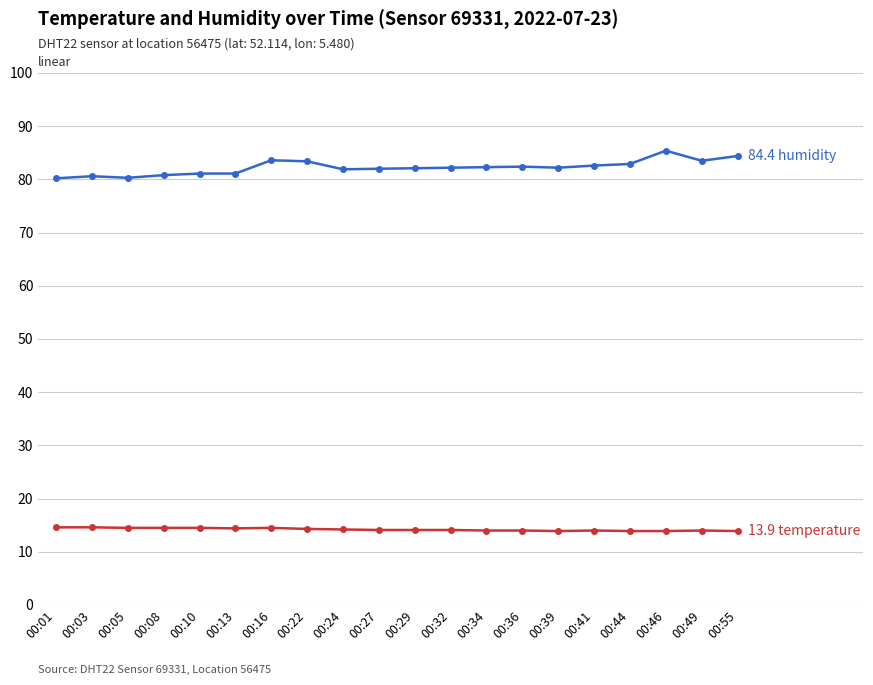

What is the difference between the highest and lowest values at 00:29?

68.0